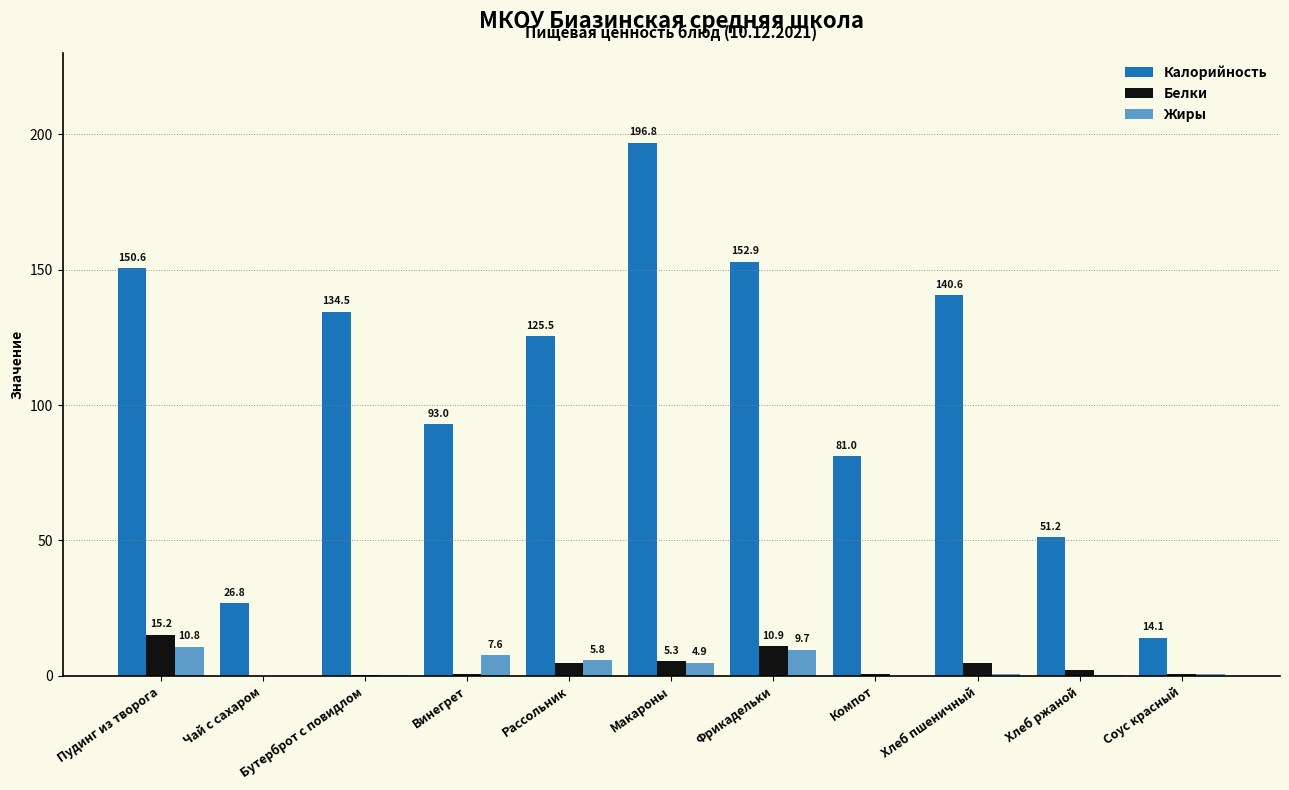

At which category is the sum across all series the highest?

Макароны